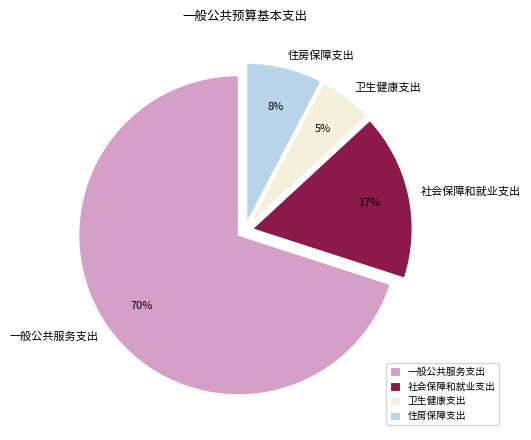

Rank the categories by value from lowest to highest.

卫生健康支出, 住房保障支出, 社会保障和就业支出, 一般公共服务支出